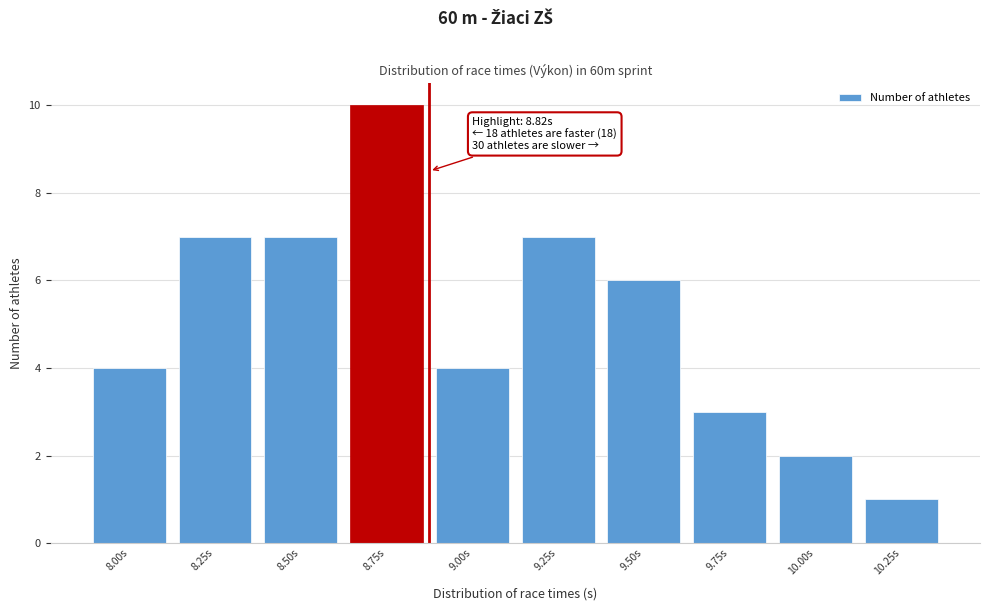

Reading left to right, transcribe all the data shown in this chart.

4	7	7	10	4	7	6	3	2	1